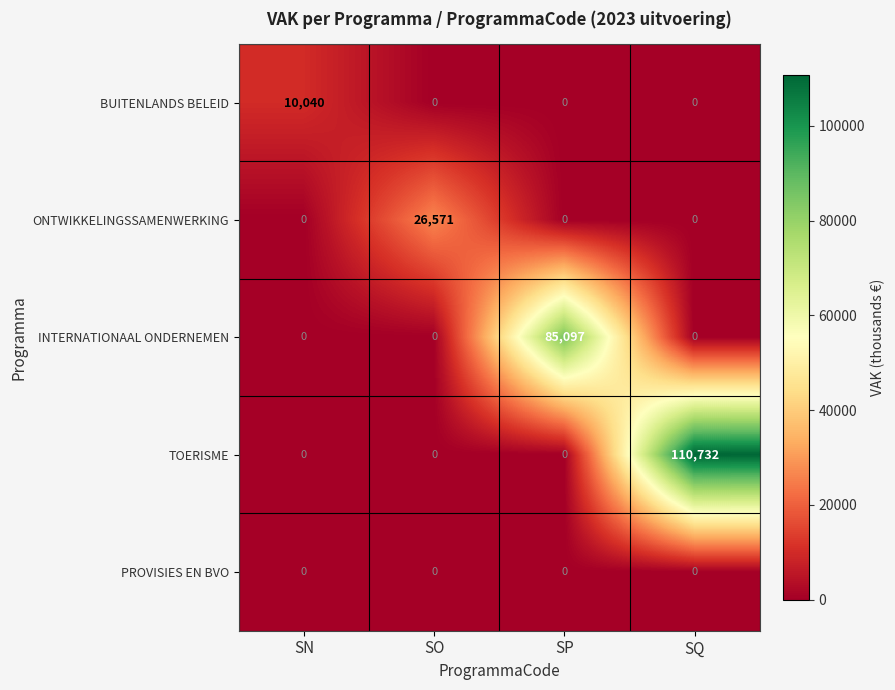

At how many categories does at least one series exceed 1738?

4